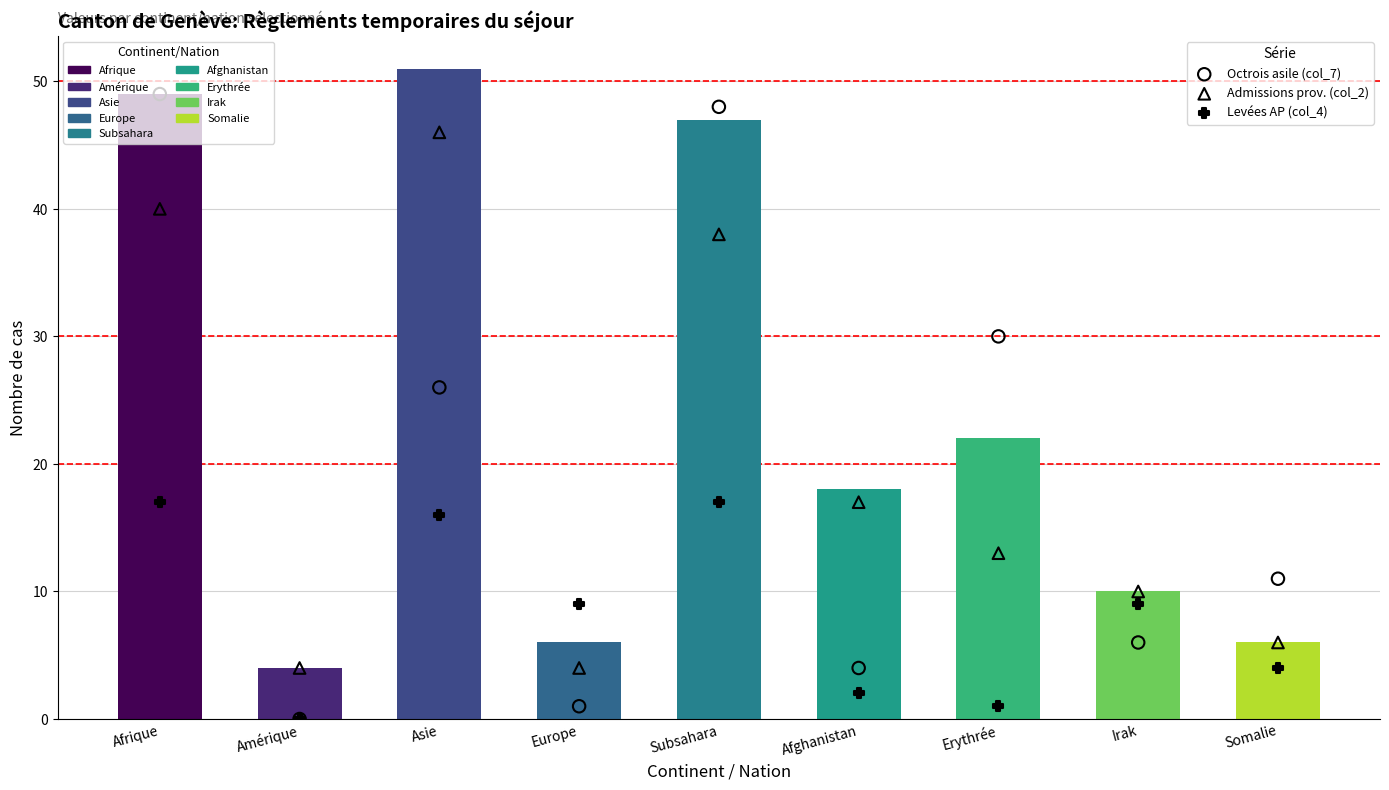

At which category is the sum across all series the highest?

Afrique